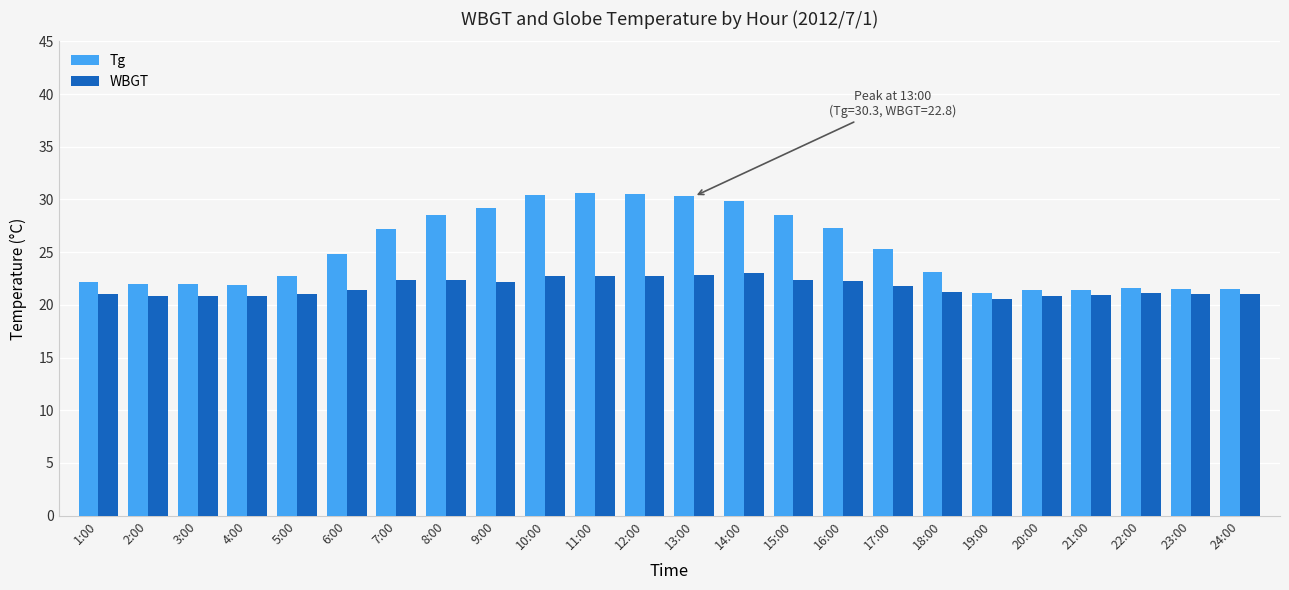

What are all the series names shown in the legend?

Tg, WBGT